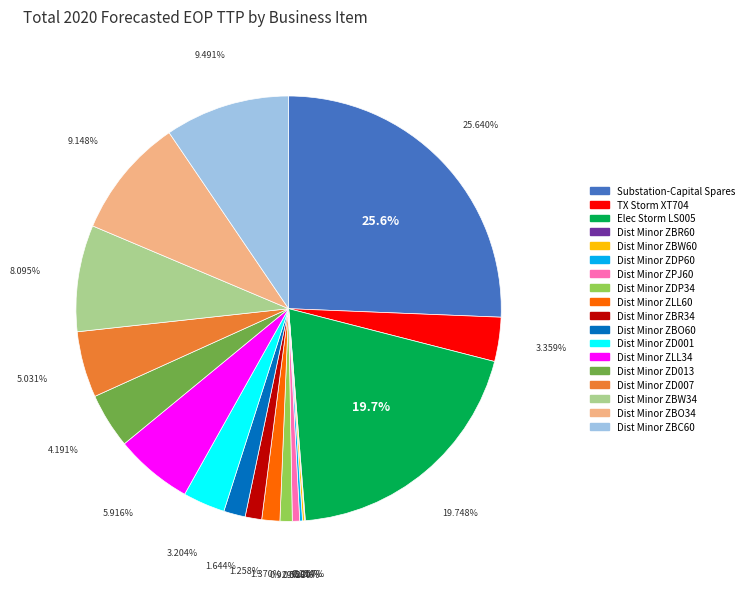

True or false: Dist Minor ZBW34 accounts for 8% of the total.

True